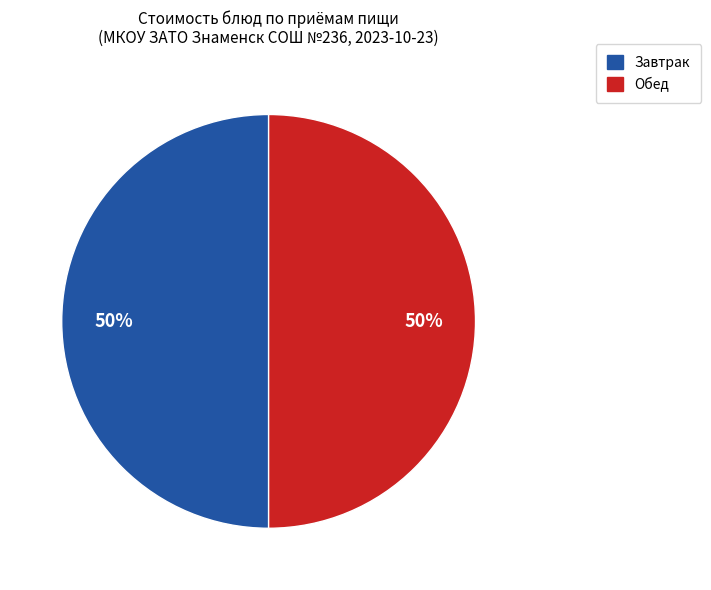

How many slices are in this pie chart?

2